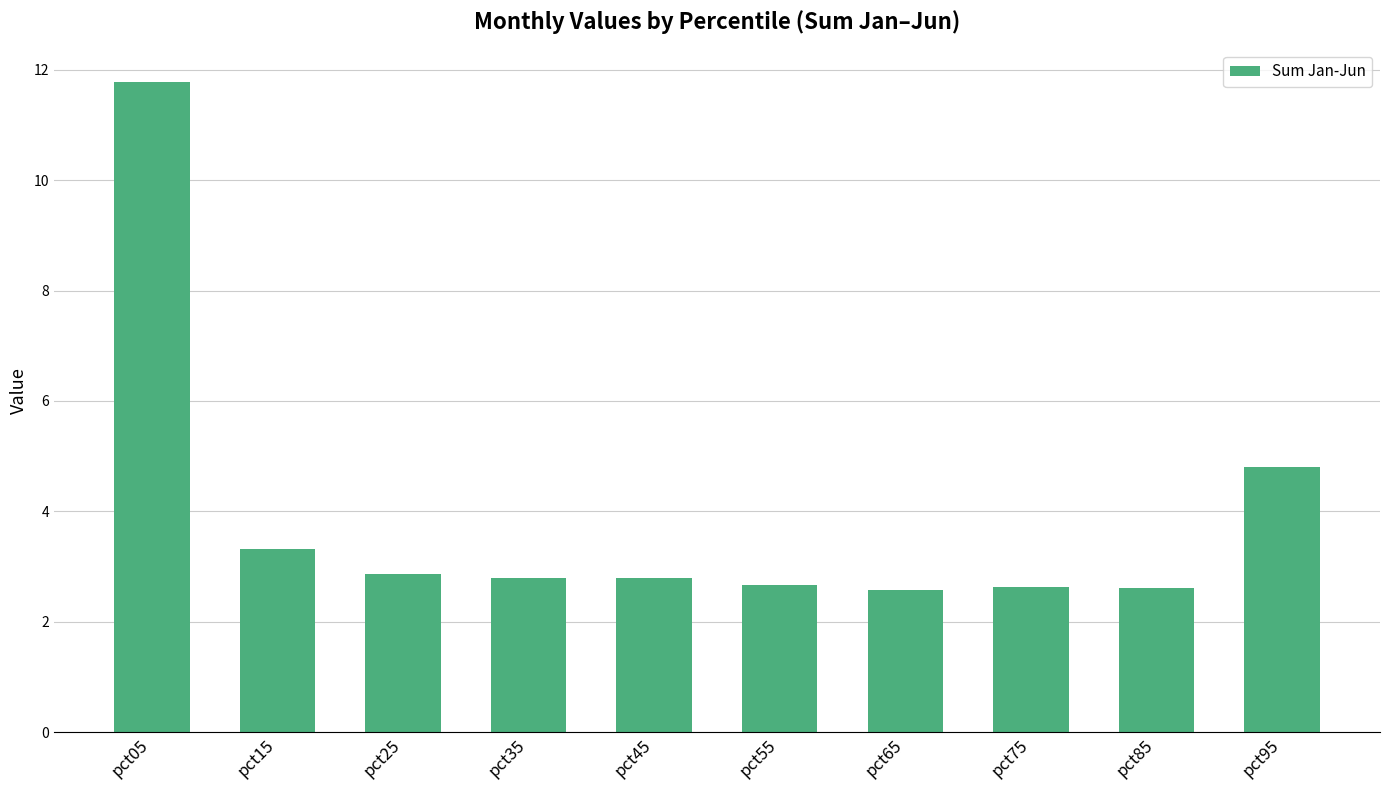

What is the greatest value displayed?

11.8